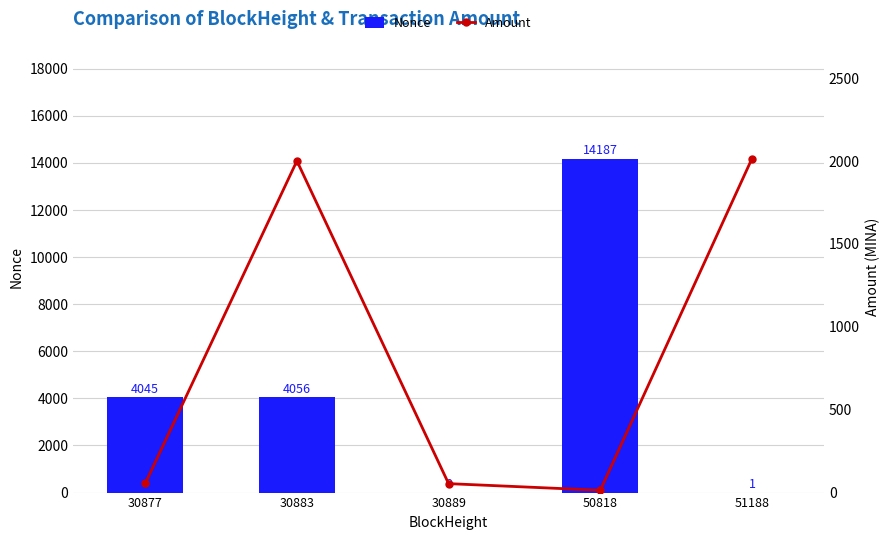

What is the total value across all series at 30889?

54.0